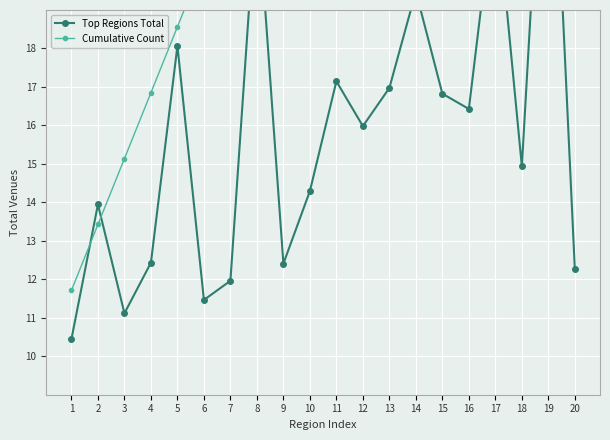

Which series has the largest total across all categories?

Cumulative Count